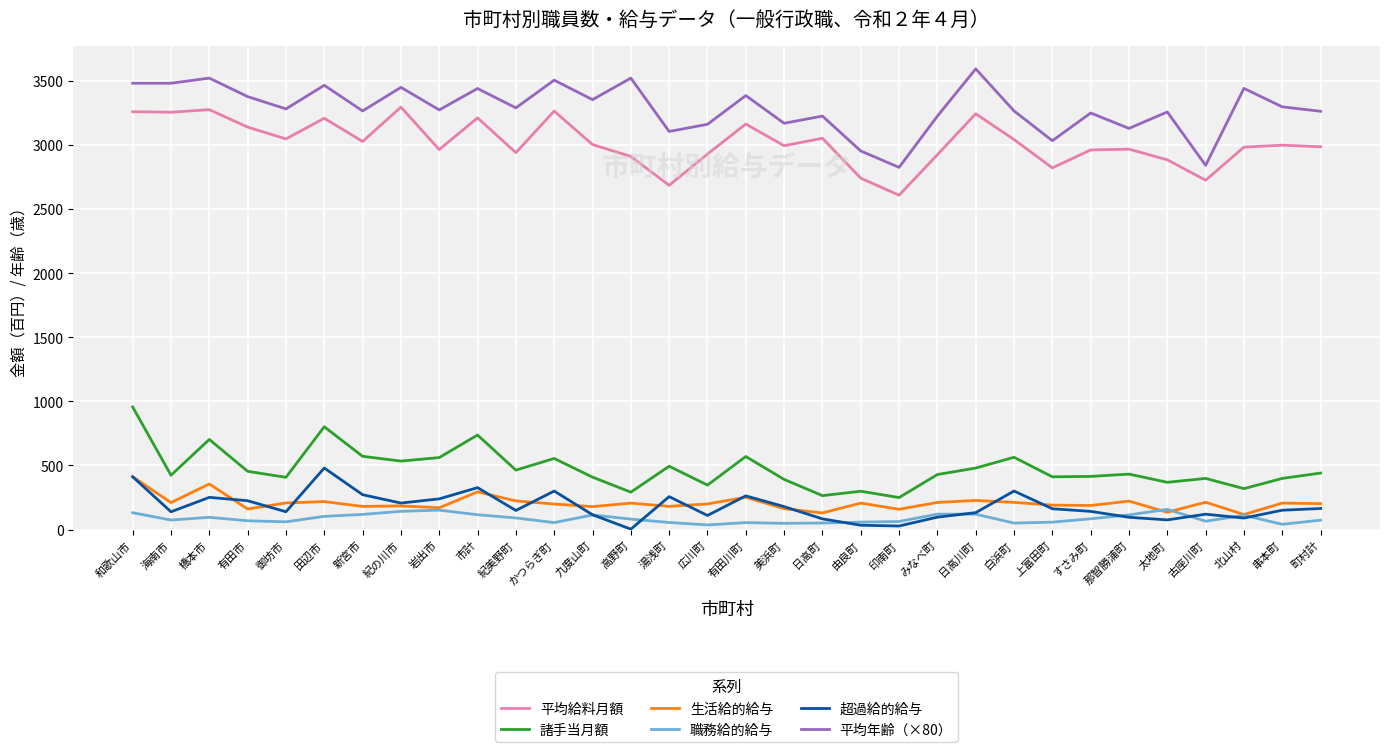

Is it true that 平均年齢（×80） equals 4727.8 at みなべ町?

False